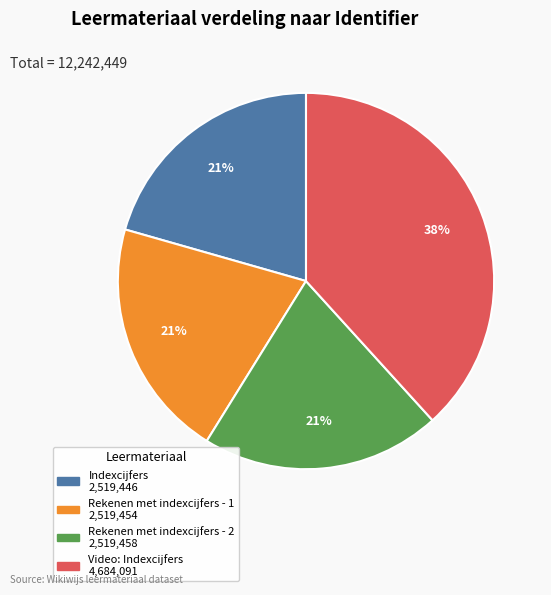

Is there a majority slice in this chart?

No